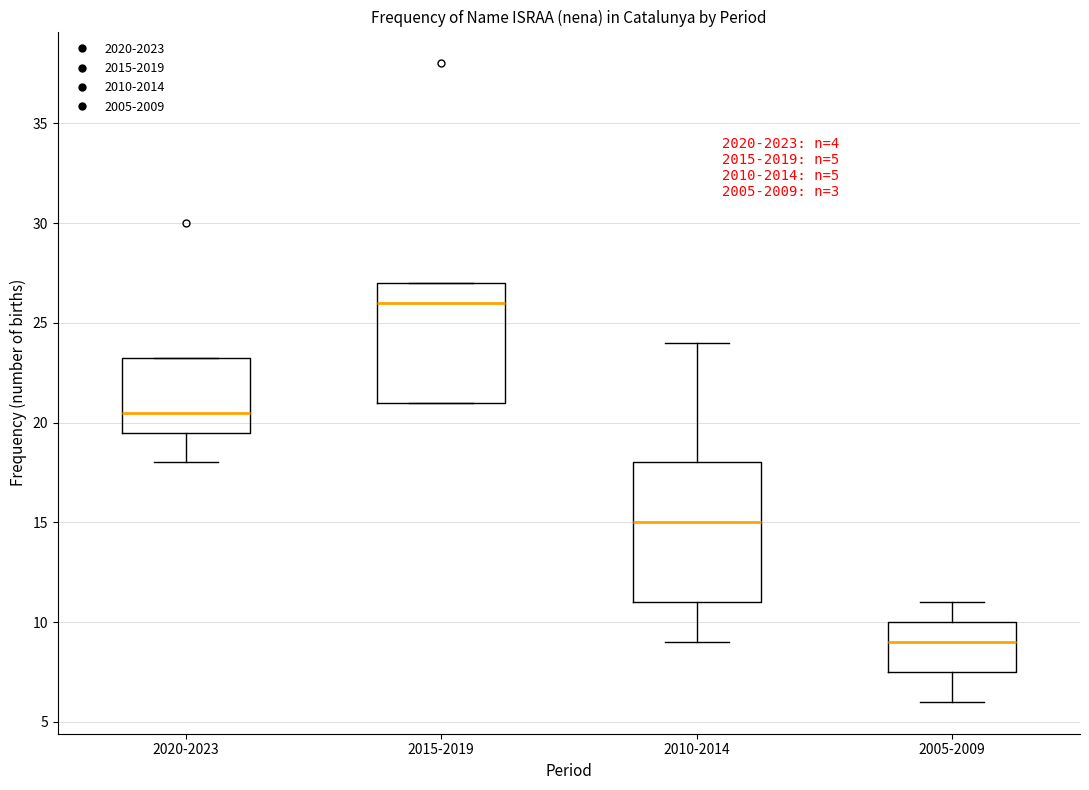

Which box's median line is the highest?

2015-2019